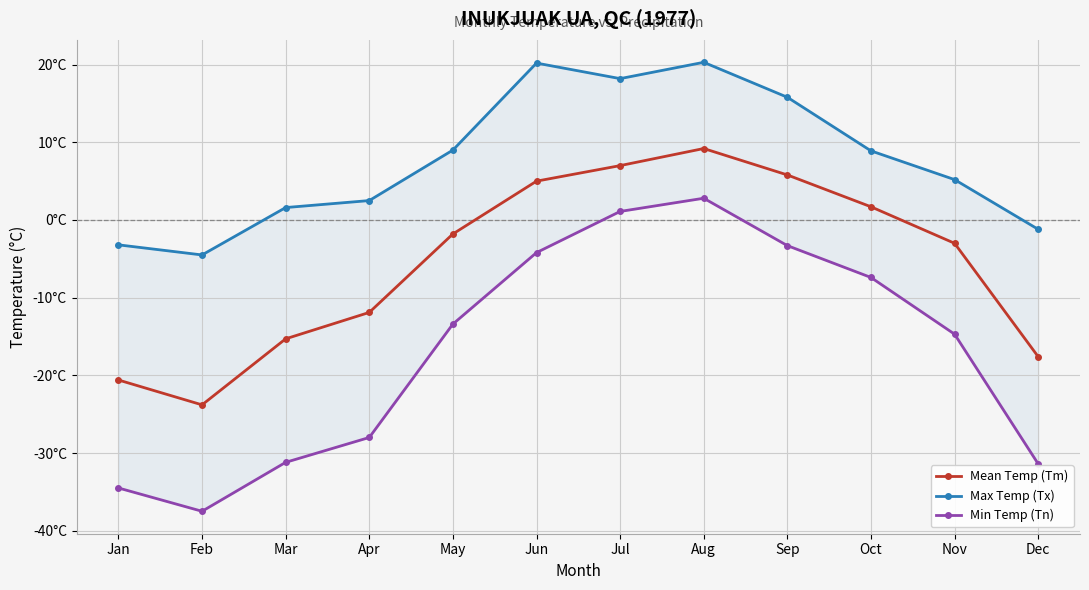

At which label is Mean Temp (Tm) closest to -7?

Nov